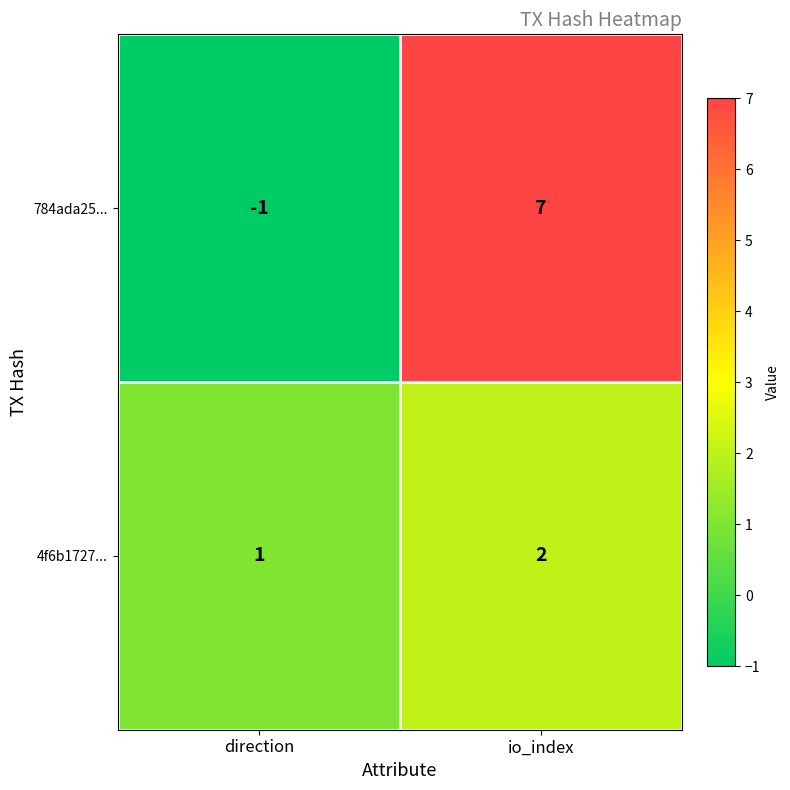

At how many categories does at least one series exceed 5?

1